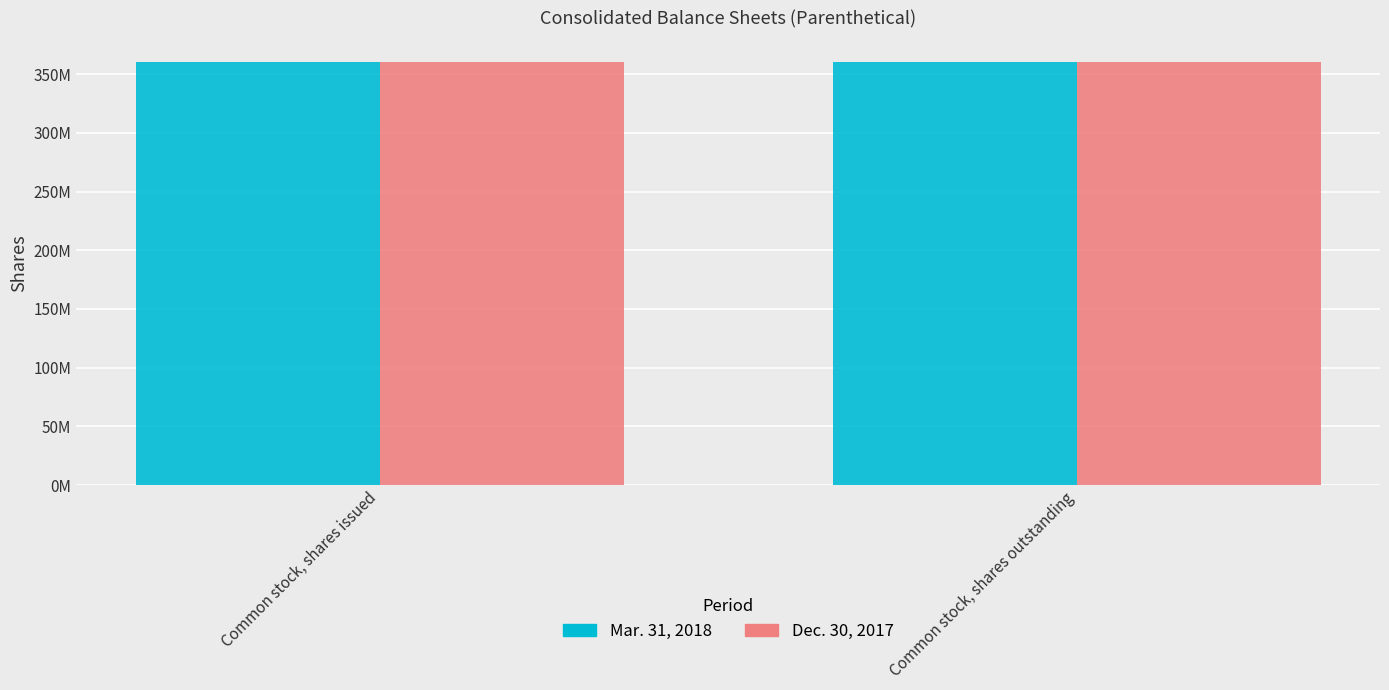

What are all the series names shown in the legend?

Mar. 31, 2018, Dec. 30, 2017